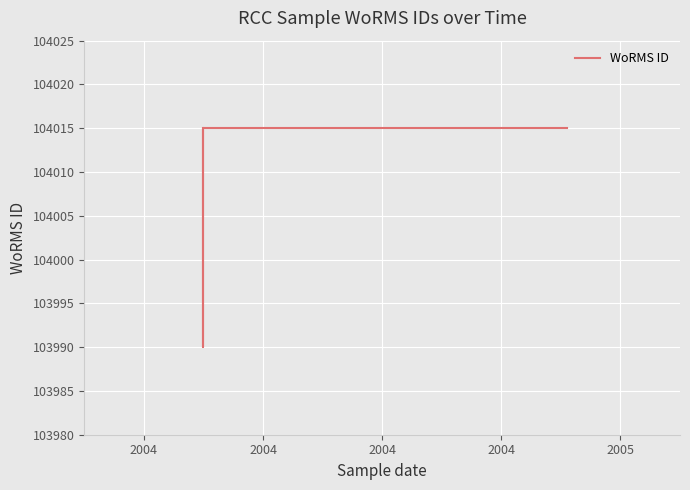

What is the approximate value at 2004, to the nearest 10?

103990